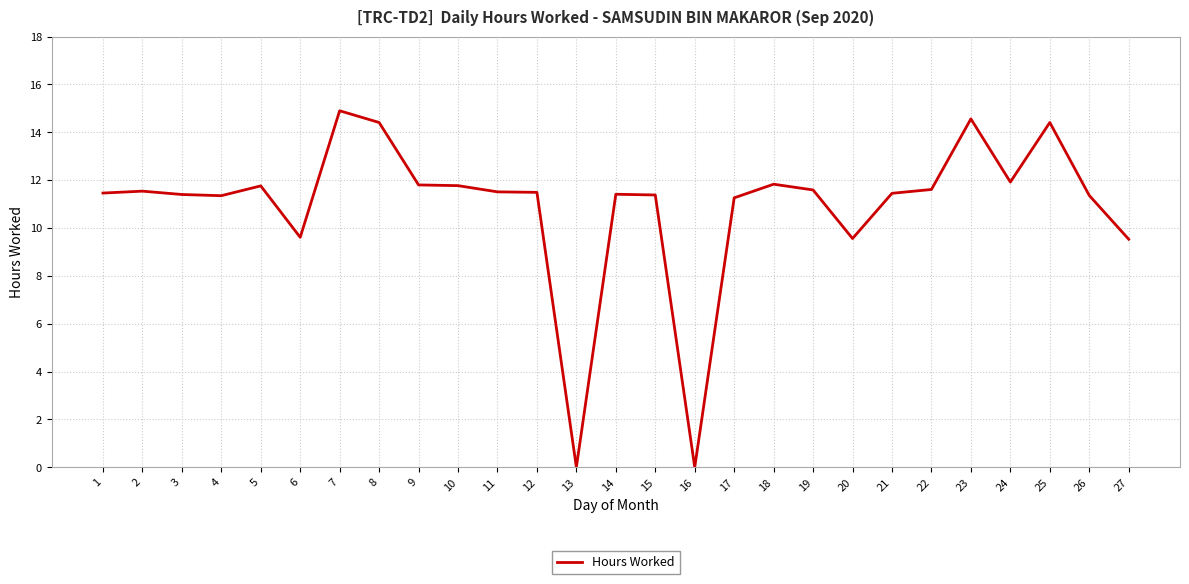

What is the greatest value displayed?

14.9